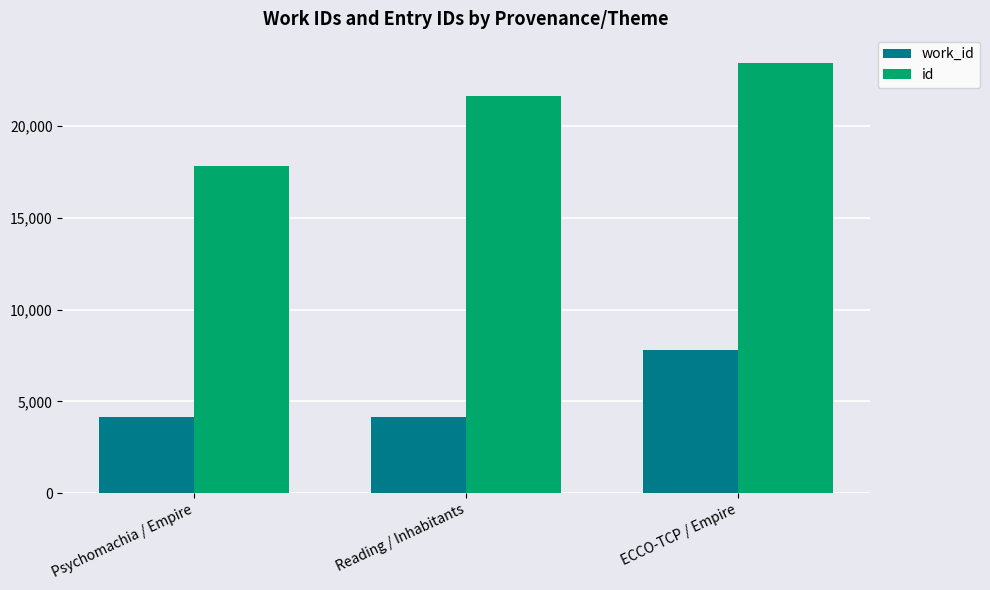

What is the lowest value of the work_id series?

4136